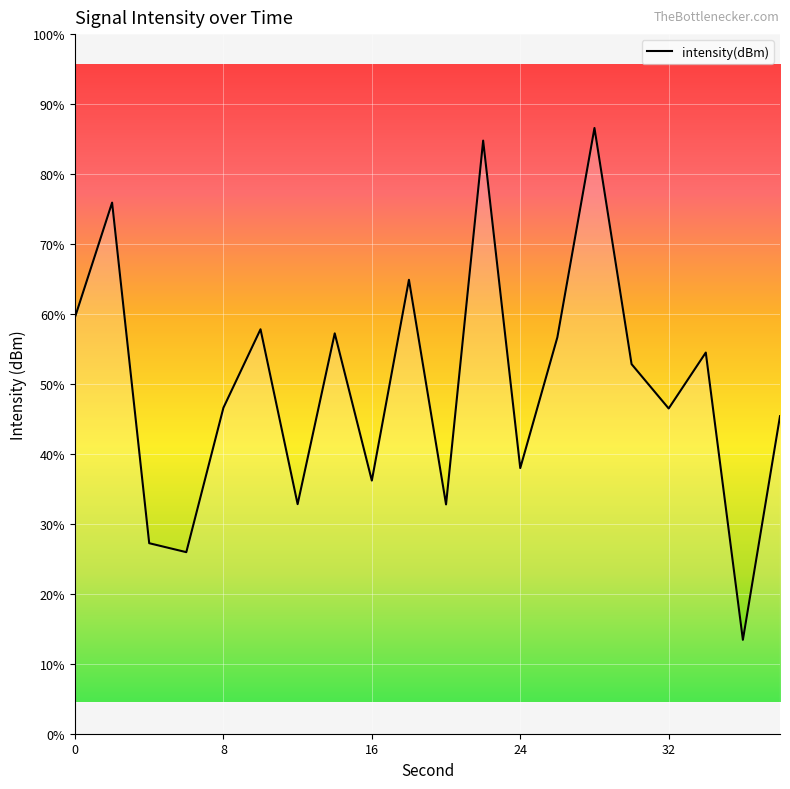

How many categories are shown in the chart?

20